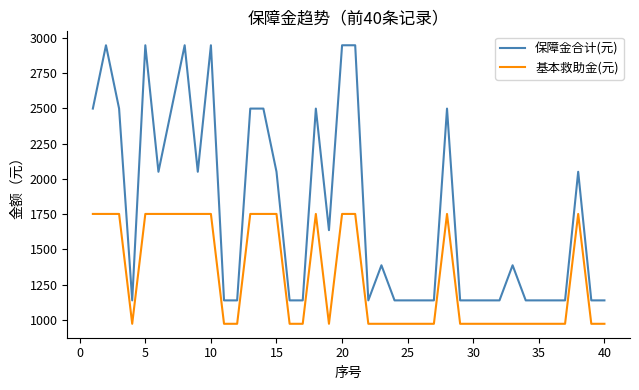

What is the difference between the maximum and minimum values in the 保障金合计(元) series?

1809